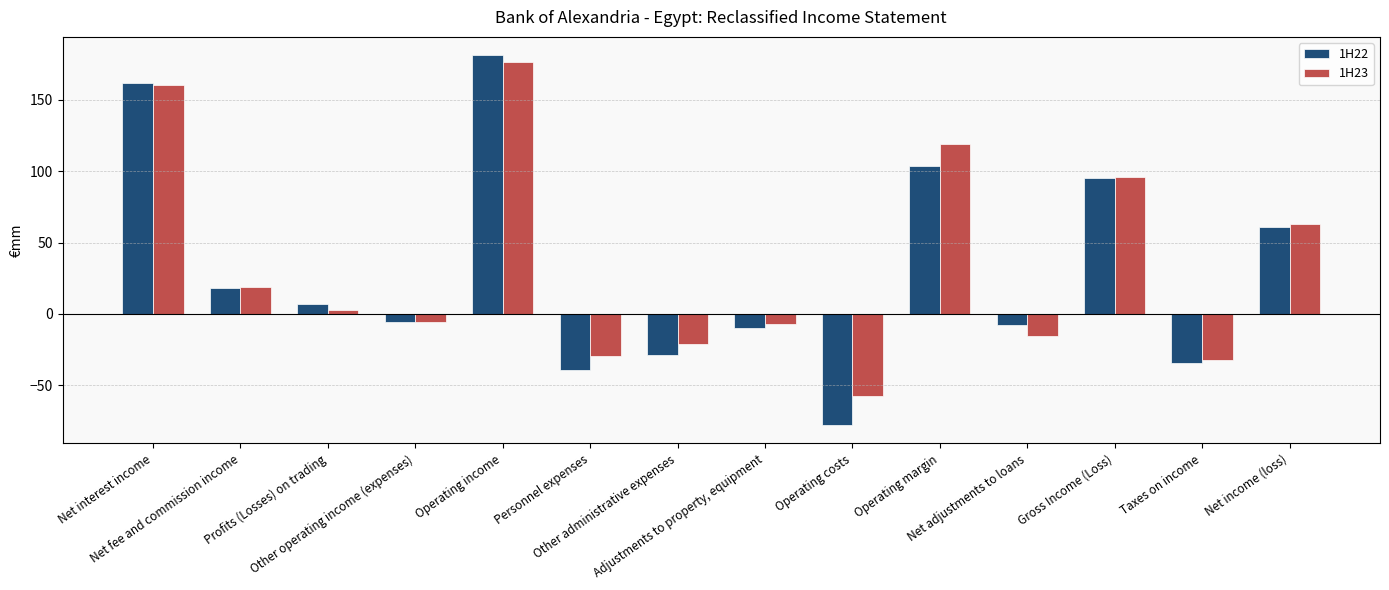

At which label is 1H23 closest to 59?

Net income (loss)